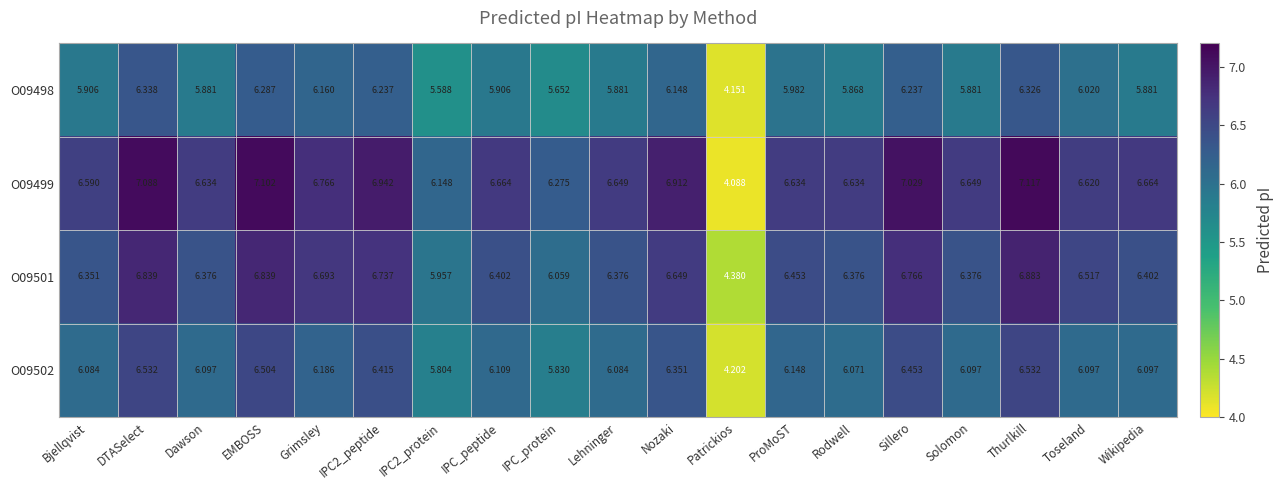

Which category has the highest value in the O09499 series?

Thurlkill